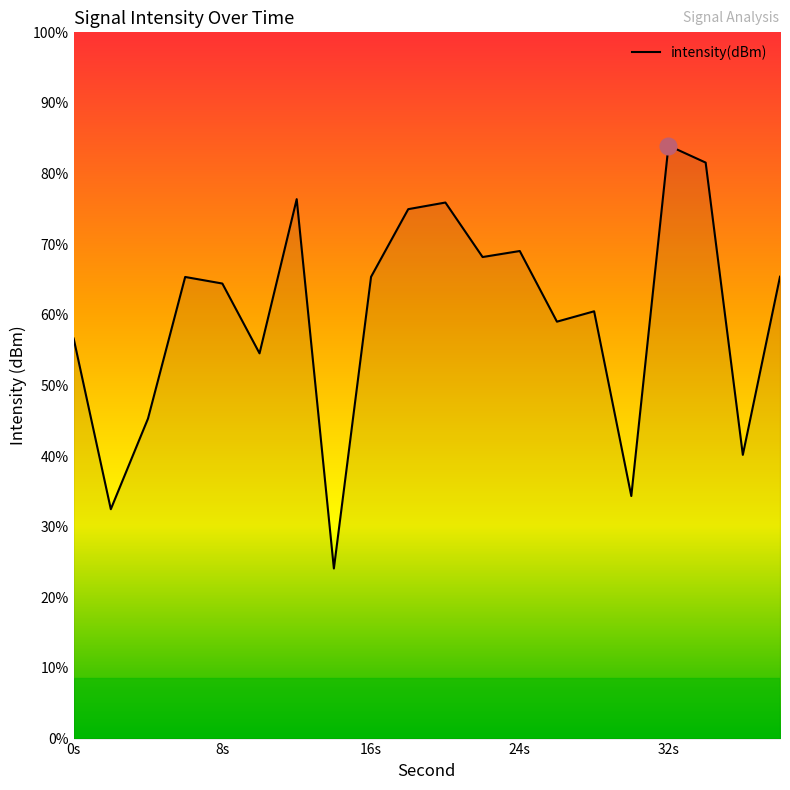

Where is the first local minimum?

2